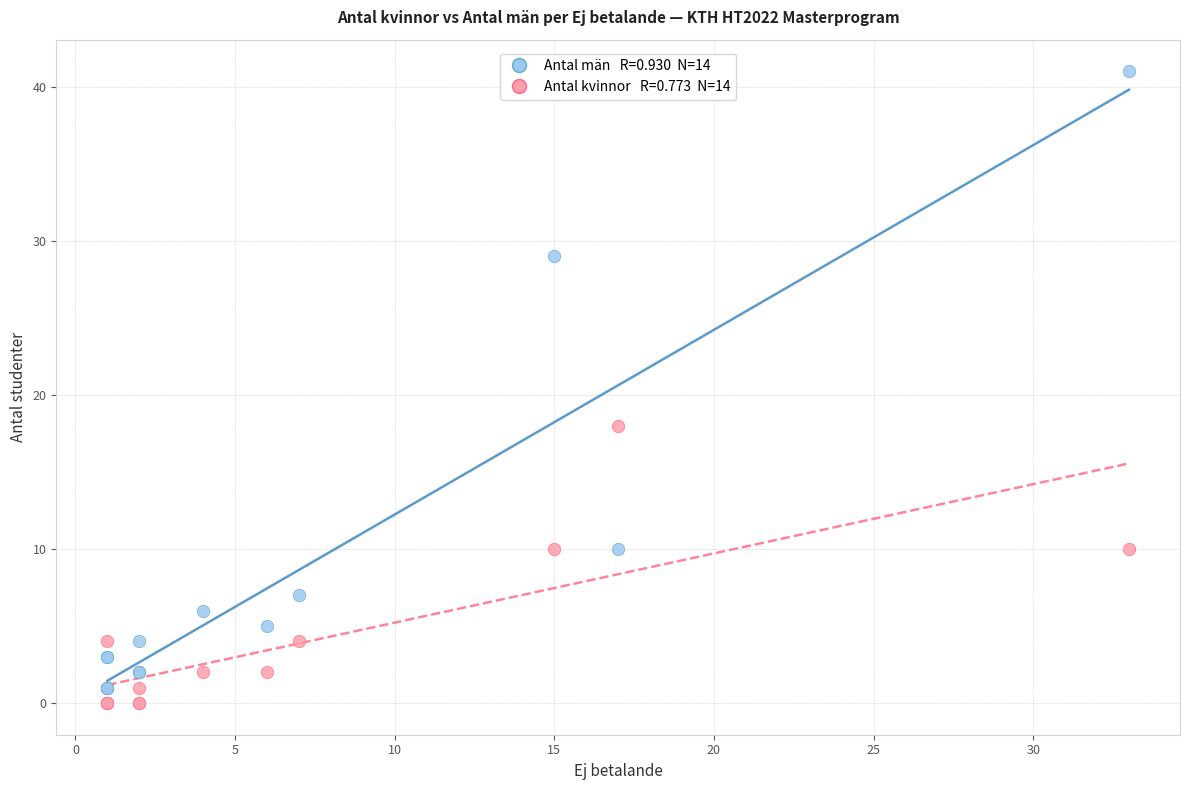

Across all series, what Y value is closest to 20?

18